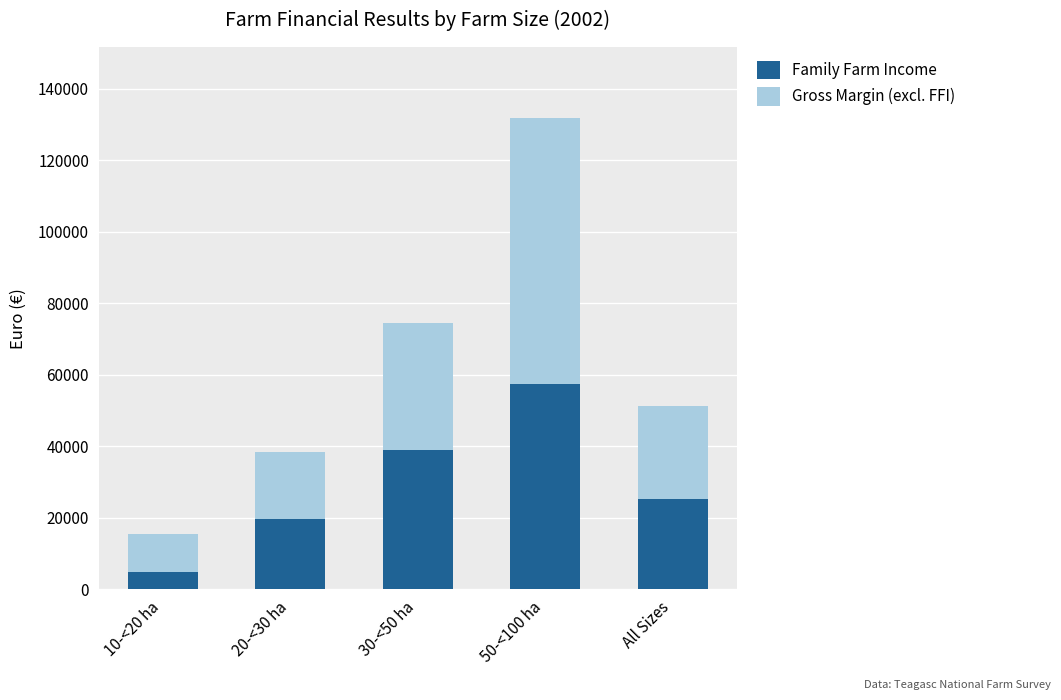

Are the bars grouped side by side (vs. stacked)?

No